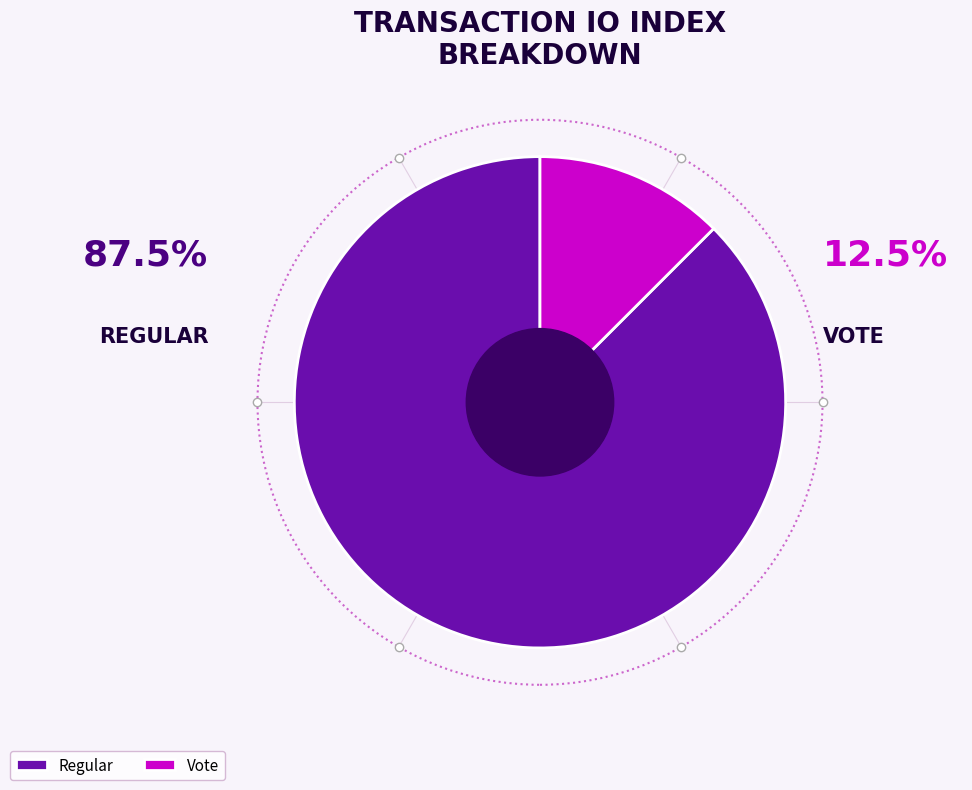

To the nearest percent, what is the difference between the Regular (io_index=21) and Vote (io_index=3) slice percentages?

75%